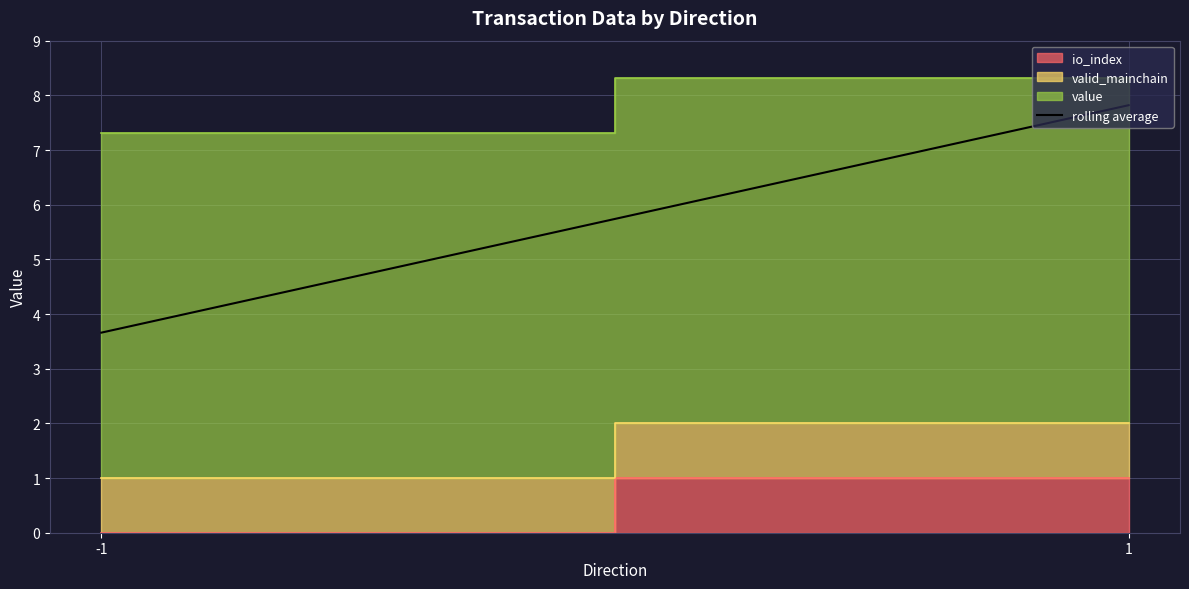

Reading left to right, list all the values displayed in this chart.

-1=3.7	1=7.8